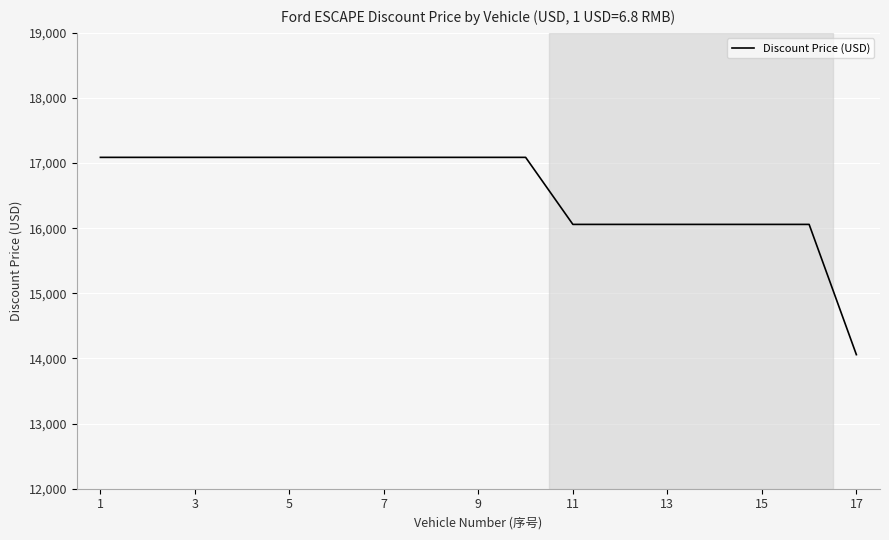

What is the difference between the maximum and minimum values?

3029.4